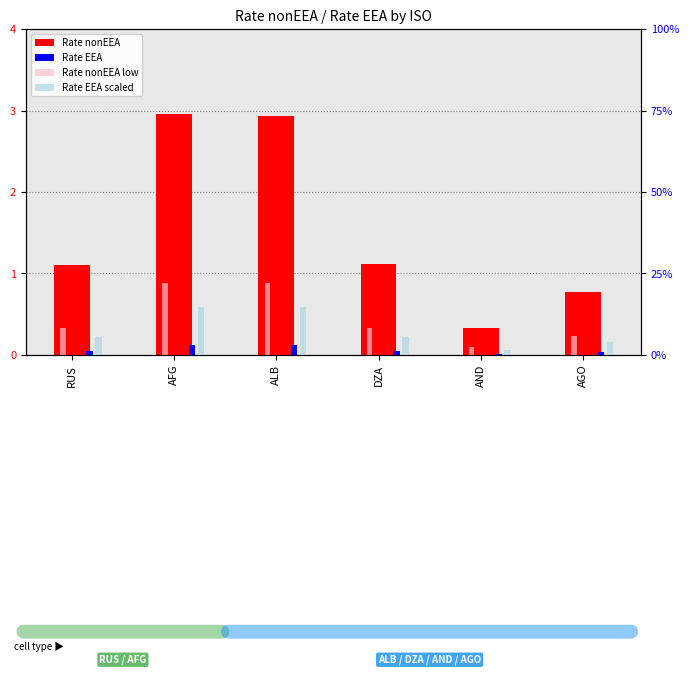

Is the value of Rate EEA at ALB greater than the value of Rate nonEEA at AFG?

No